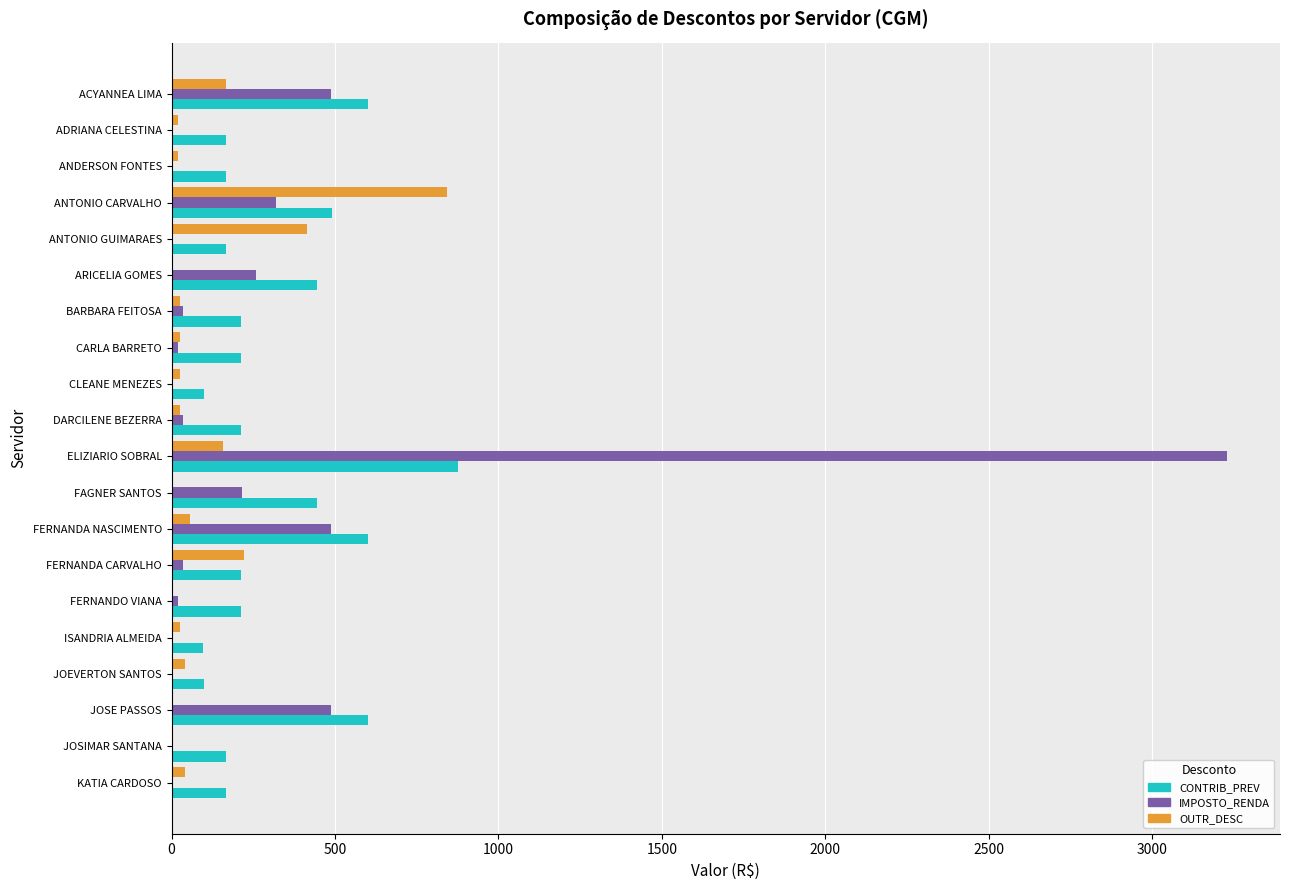

What is the sum of all CONTRIB_PREV values?

6261.3